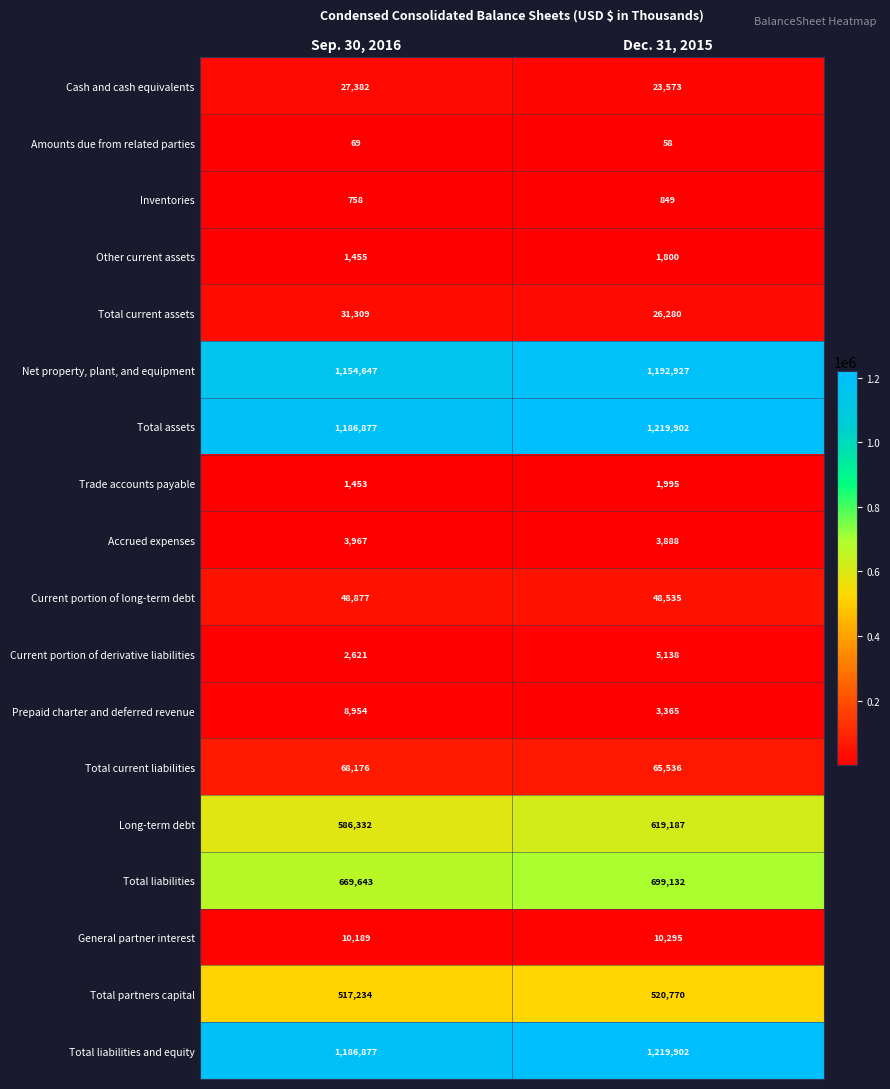

At which label does General partner interest reach its minimum?

Sep. 30, 2016